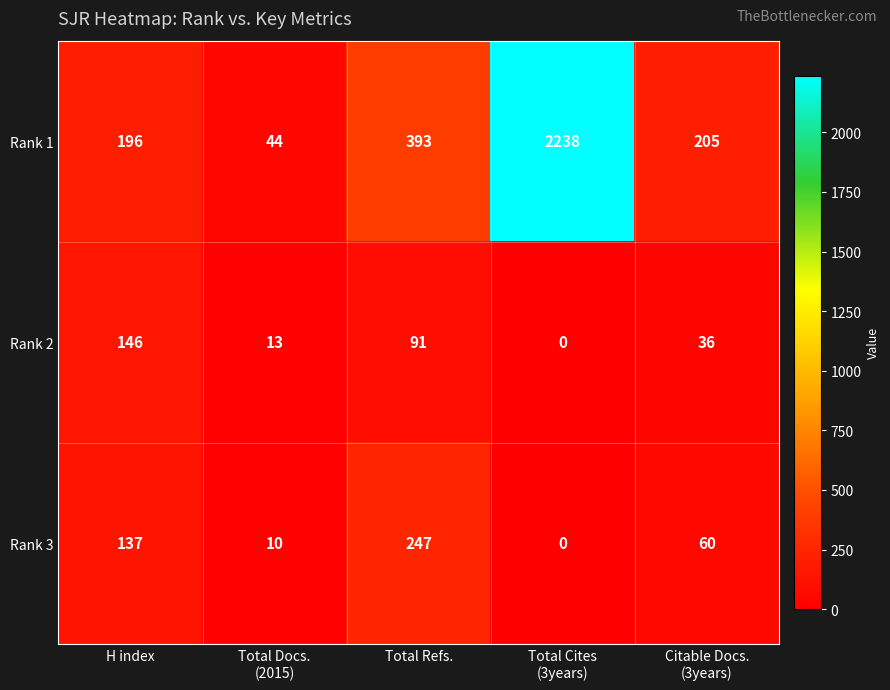

Is it true that Rank 1 equals 196 at H index?

True